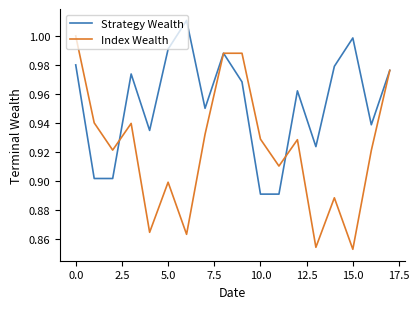

Which series has the largest total across all categories?

Strategy Wealth